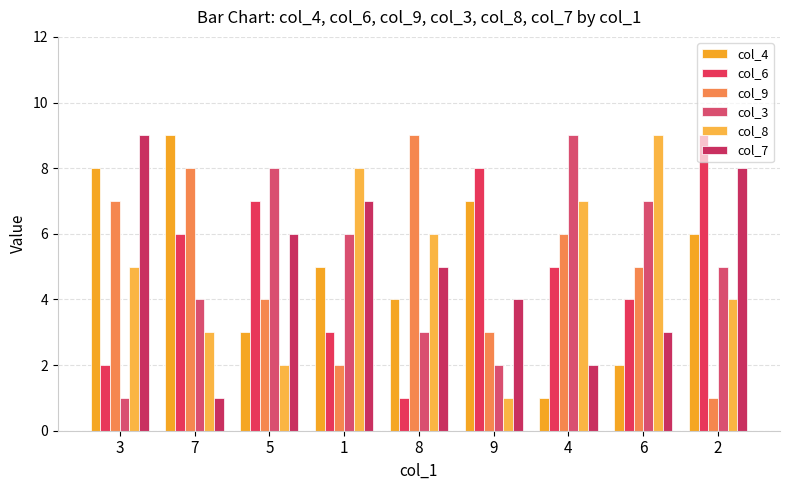

What is the total value across all series at 6?

30